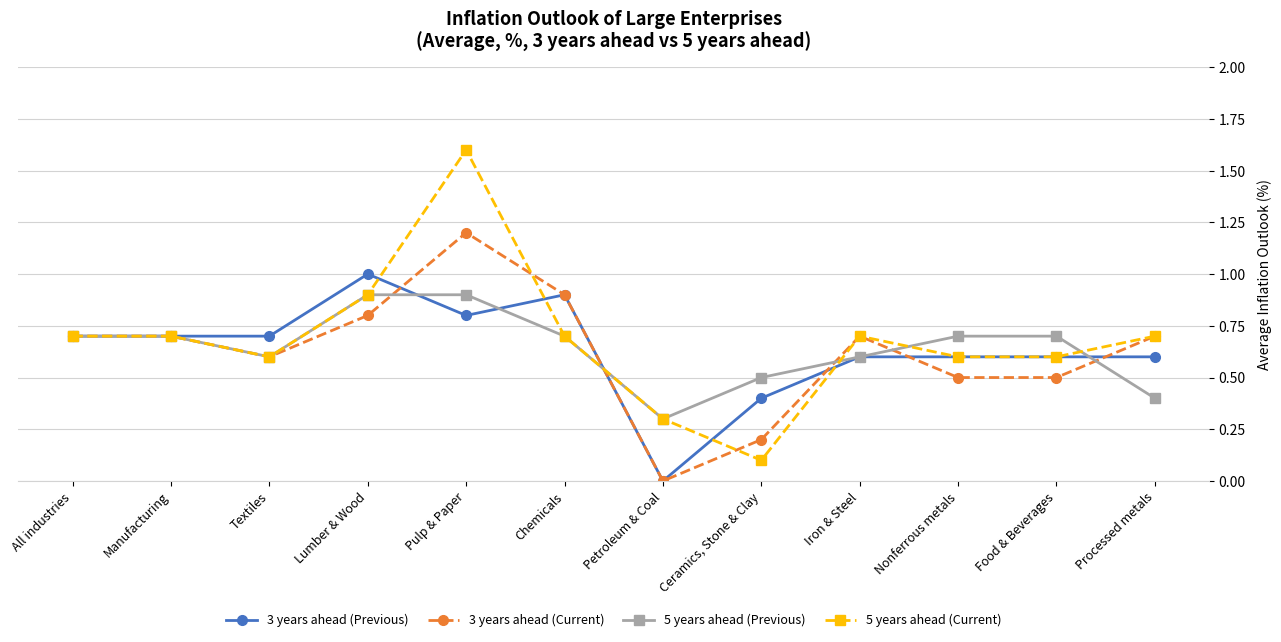

Is the value of 3 years ahead (Current) at Textiles greater than the value of 5 years ahead (Current) at Manufacturing?

No